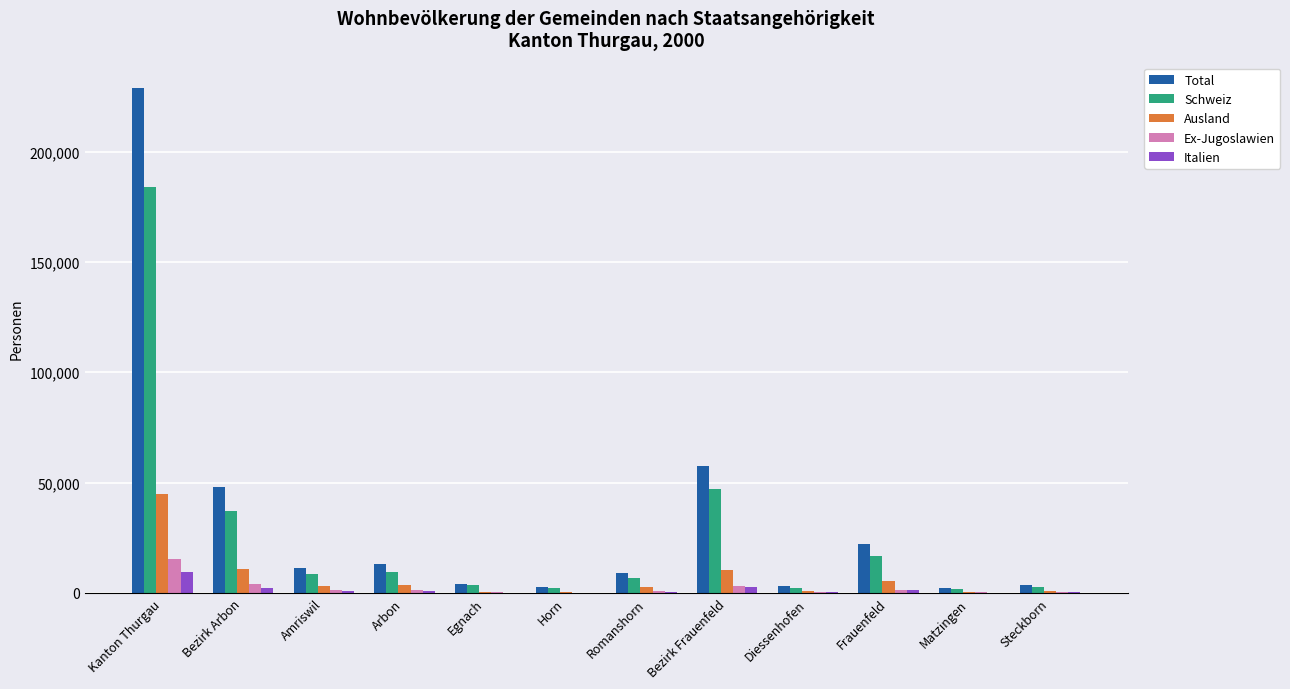

What is the maximum value shown in the chart?

228875